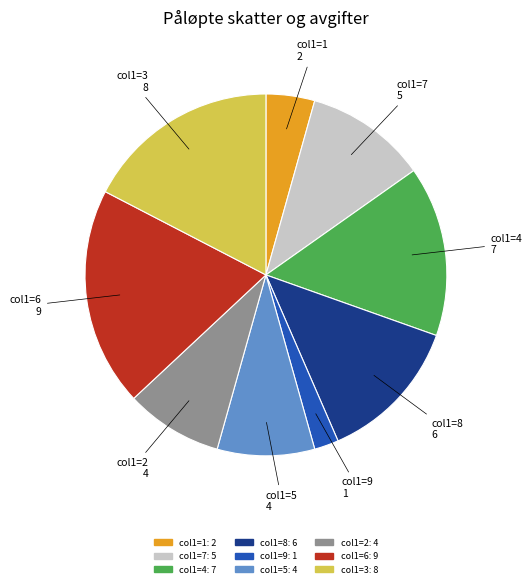

Combined, do col1=5: 4 and col1=6: 9 account for over 50%?

No